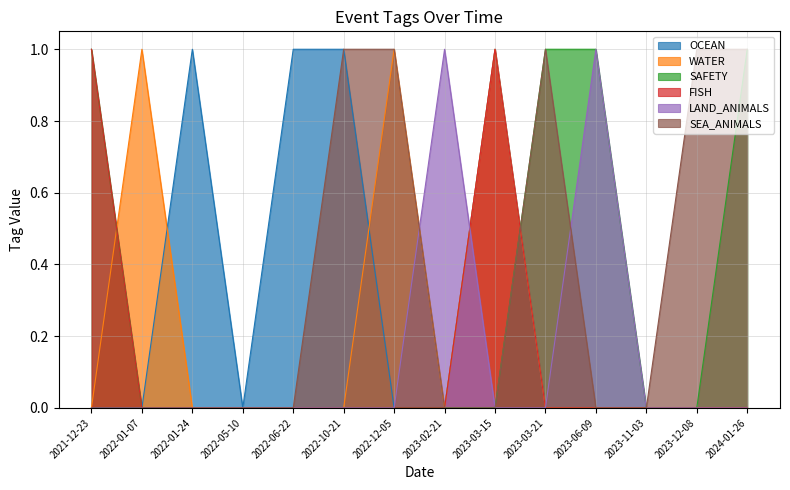

Which series changed the most between 2022-10-21 and 2021-12-23?

OCEAN